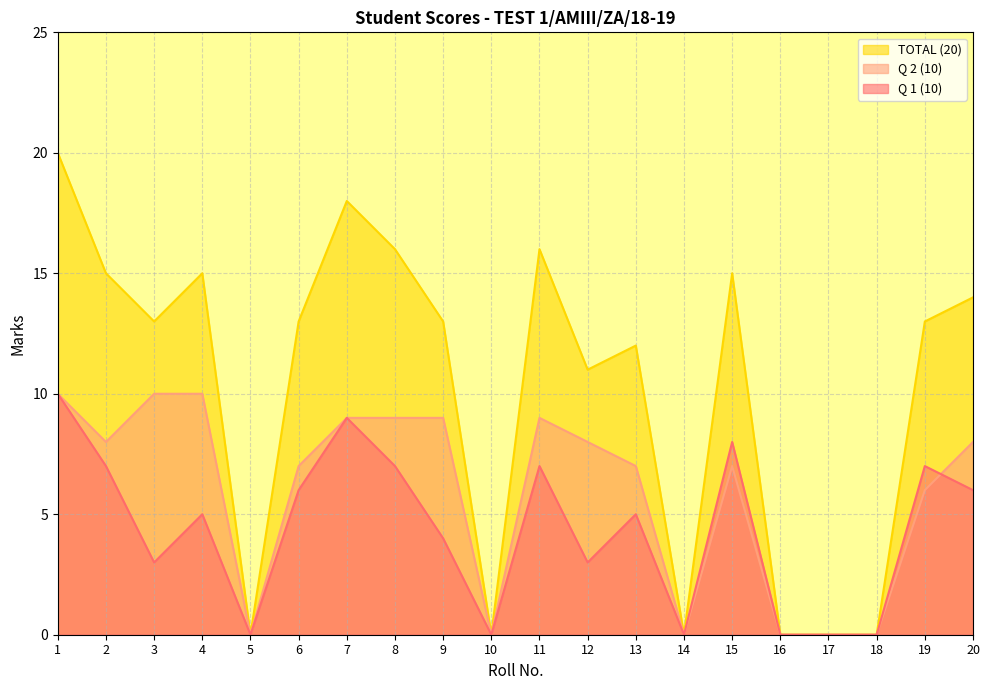

Does the chart have visible grid lines?

Yes